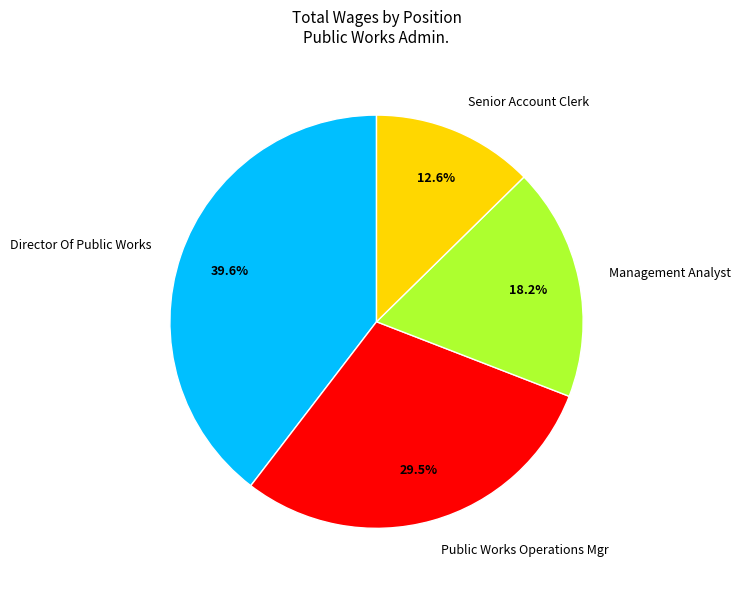

To the nearest percent, what is the difference between the largest and smallest slice percentages?

27%